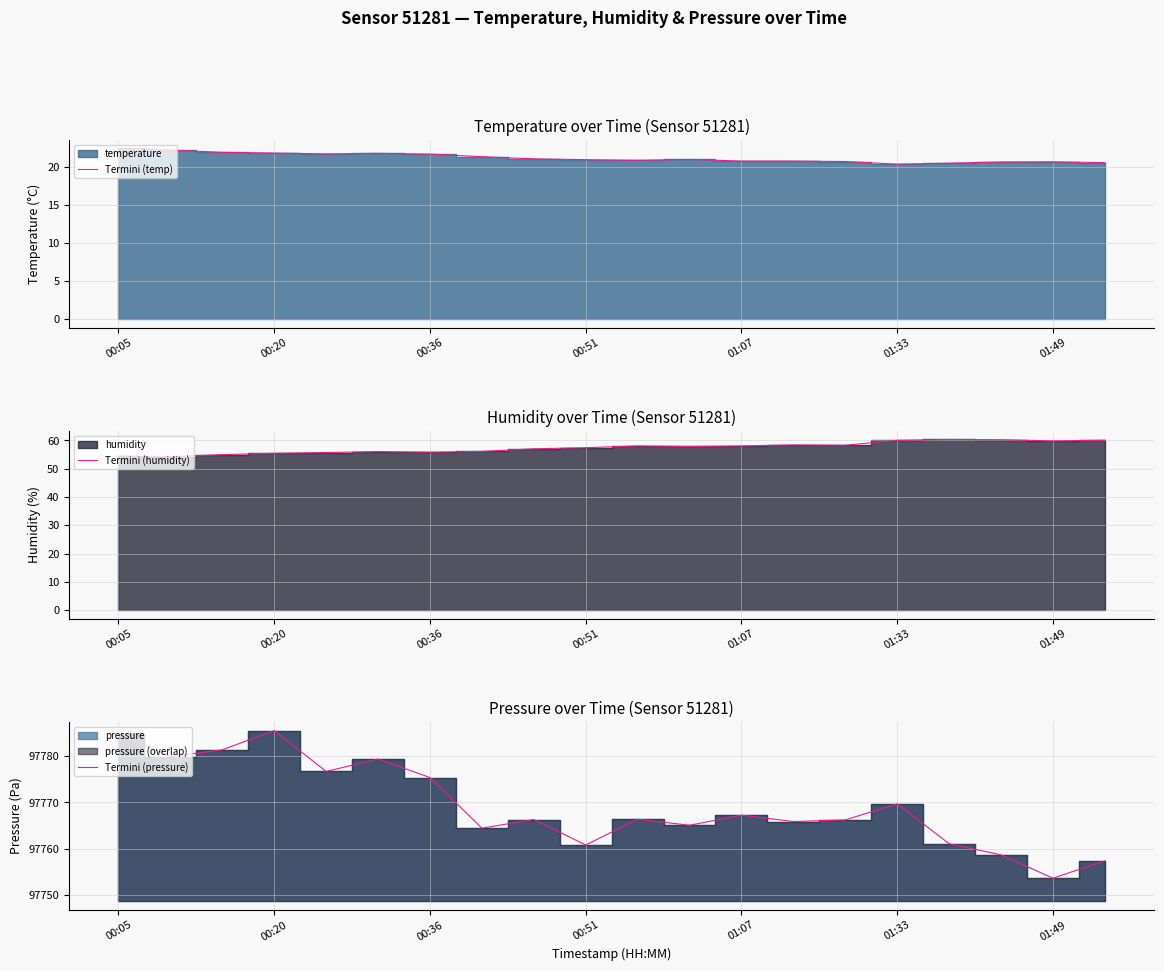

Is it true that Termini (temp) equals 20.9 at 00:51?

True